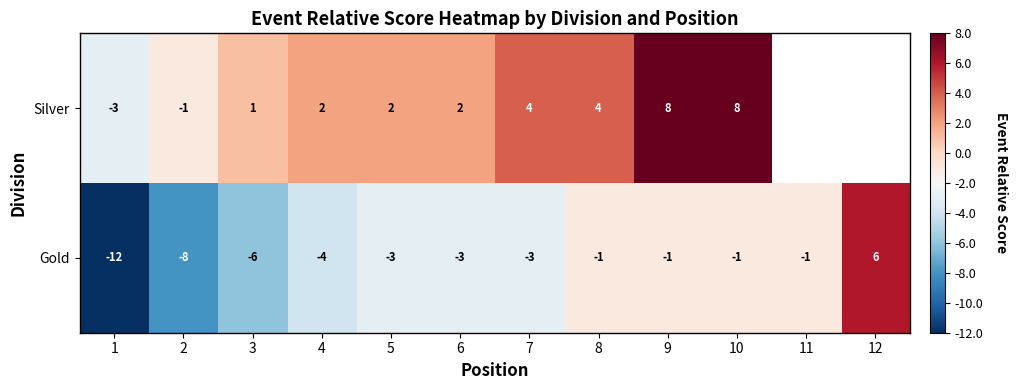

Where does the Gold series first go above -3?

8